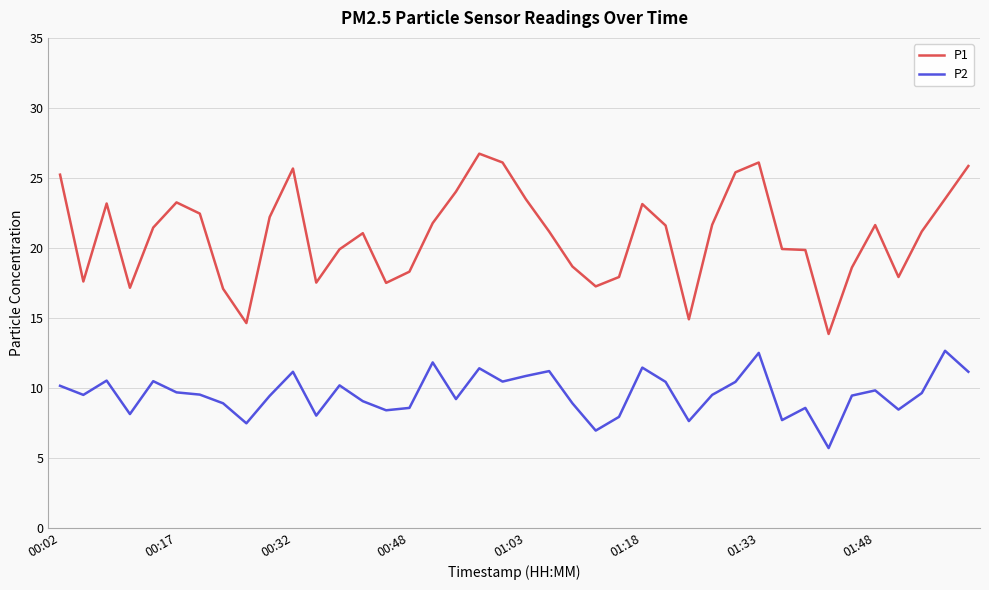

Which series has the largest range (max minus min)?

P1